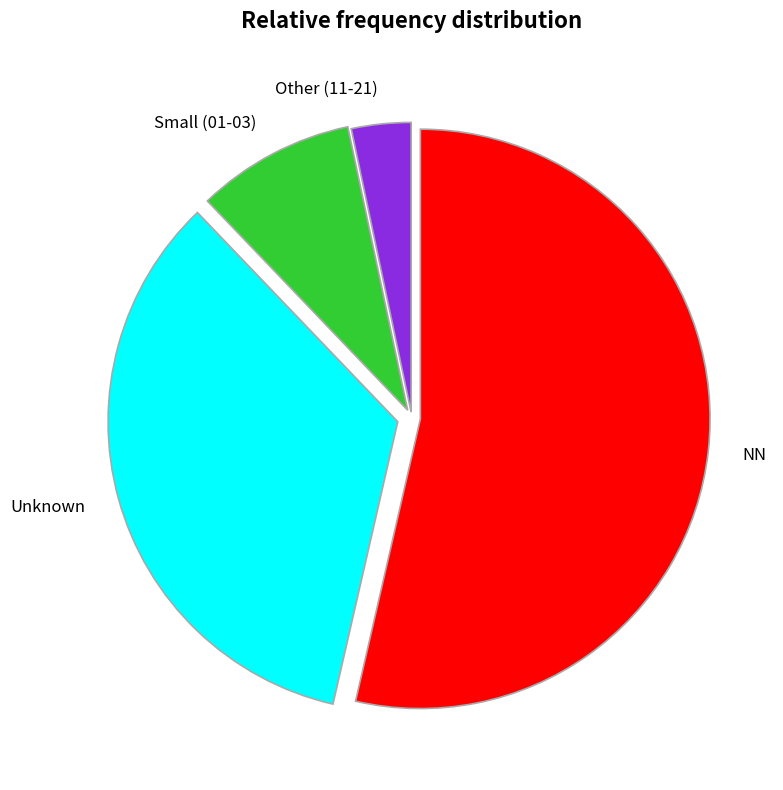

Do Unknown and Small (01-03) together represent more than half of the pie?

No